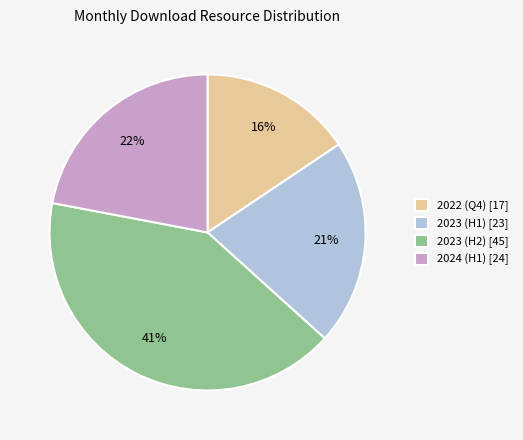

Is there a majority slice in this chart?

No